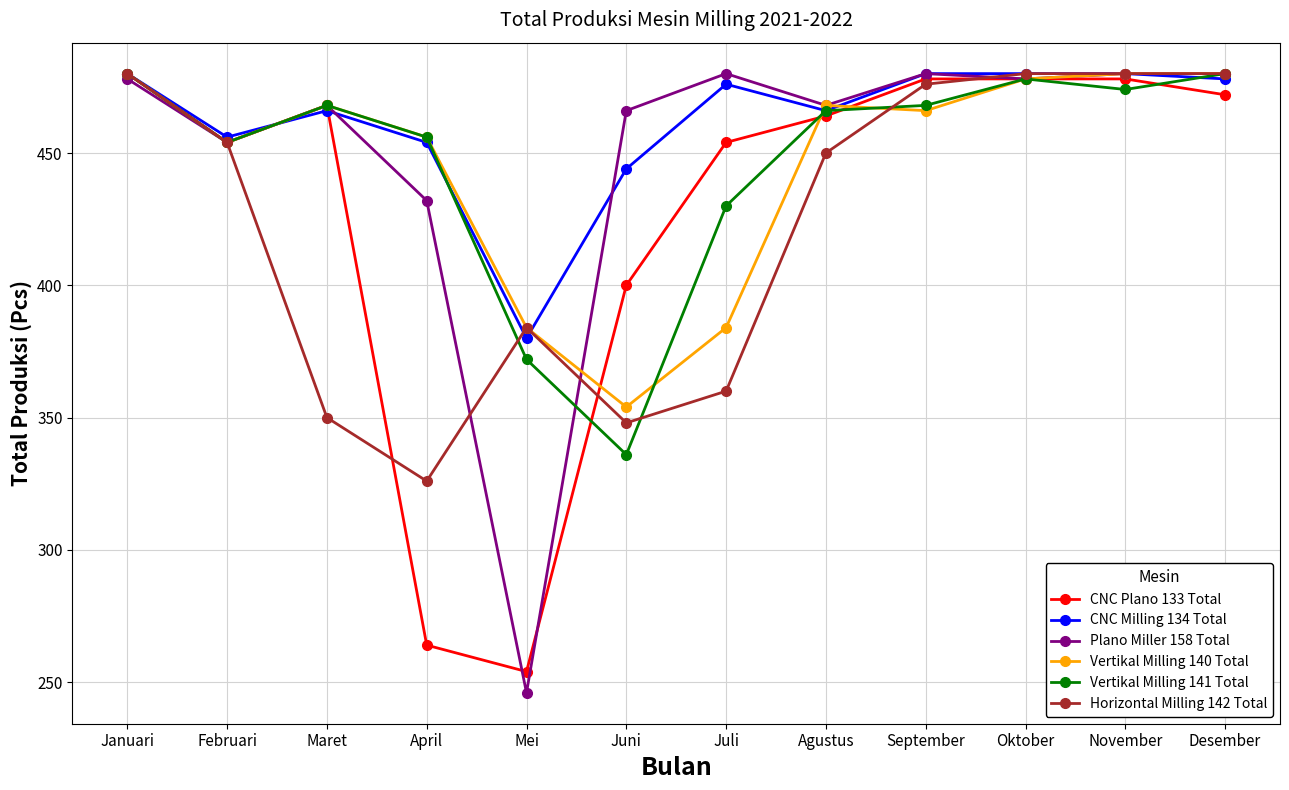

What is the maximum value shown in the chart?

480